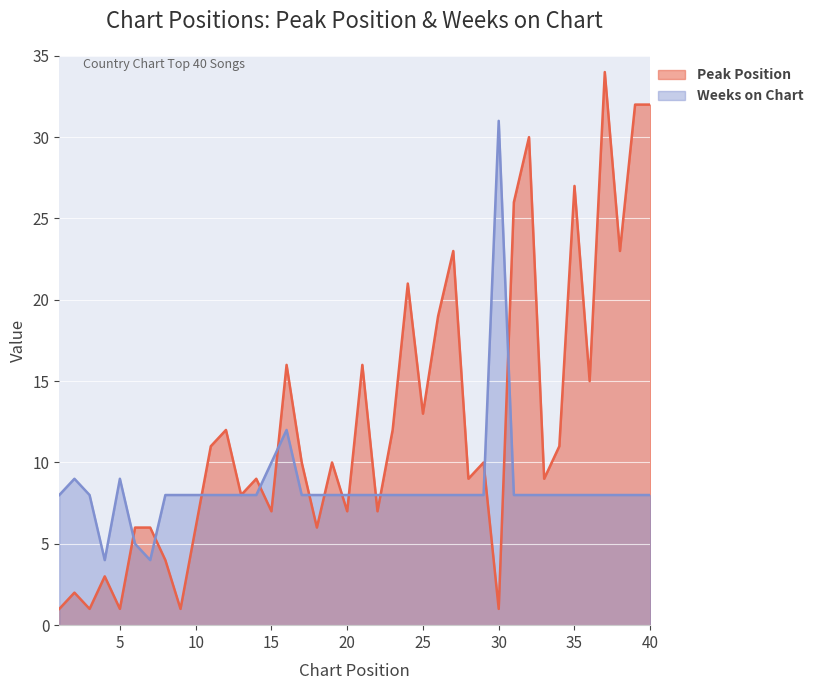

True or false: Weeks on Chart and Peak Position cross at least once.

True